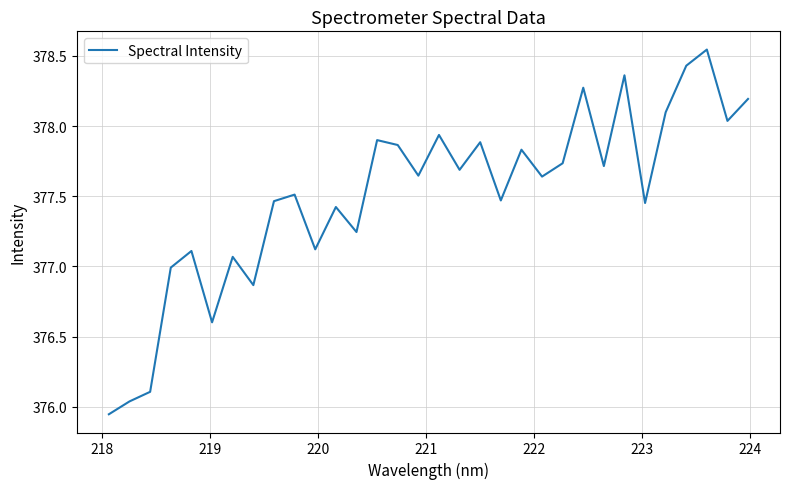

What is the difference between the maximum and minimum values?

2.6